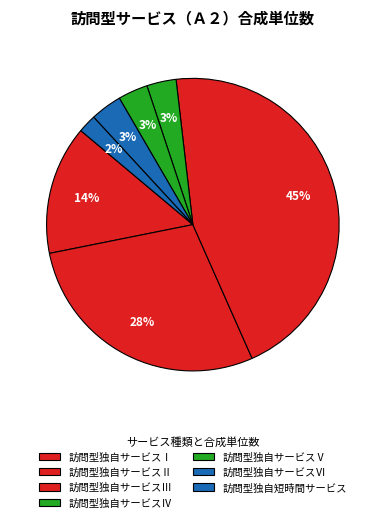

How many segments does this pie chart have?

7